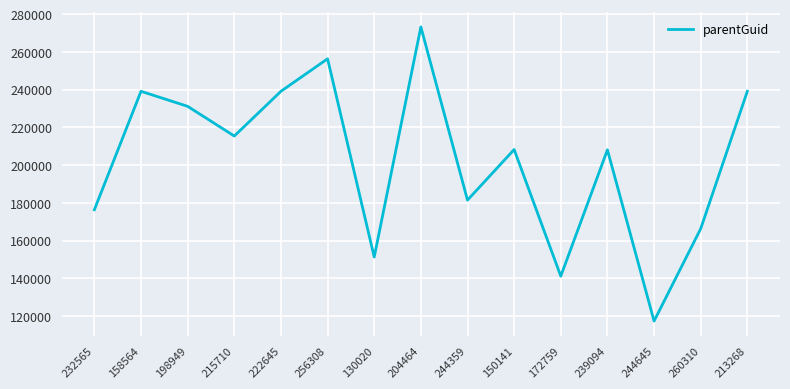

What is the difference between the maximum and minimum values?

155837